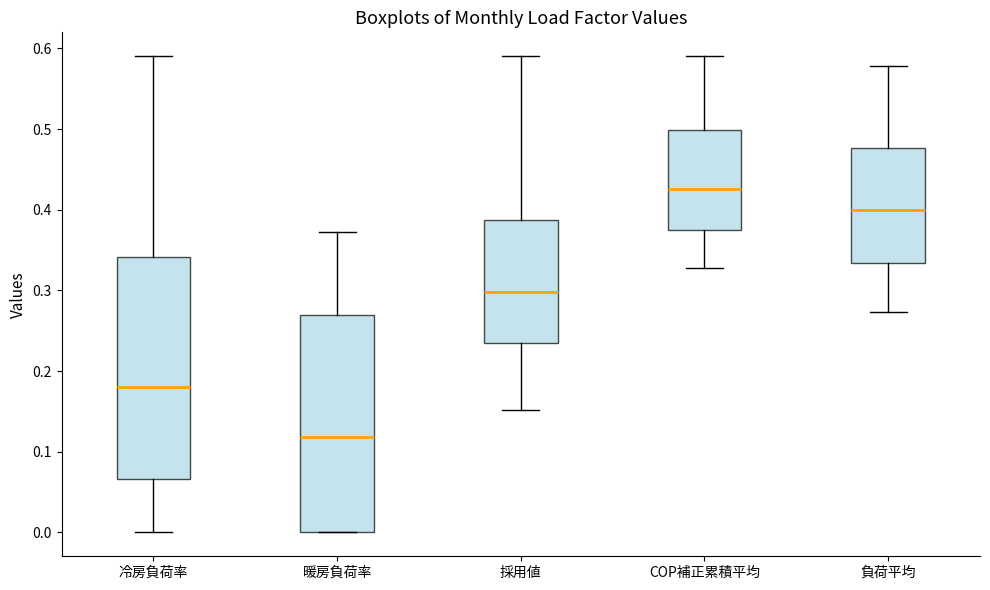

Reading left to right, read every box against the y-axis: the position of its median line, the range the box covers, and the ends of its whiskers. The values are not printed on the chart, so give them approximately, as read against the axis.

冷房負荷率: median 0.18, box 0.07 to 0.34, whiskers 0.00 to 0.59
暖房負荷率: median 0.12, box 0.00 to 0.27, whiskers 0.00 to 0.37
採用値: median 0.30, box 0.24 to 0.39, whiskers 0.15 to 0.59
COP補正累積平均: median 0.43, box 0.37 to 0.50, whiskers 0.33 to 0.59
負荷平均: median 0.40, box 0.33 to 0.48, whiskers 0.27 to 0.58